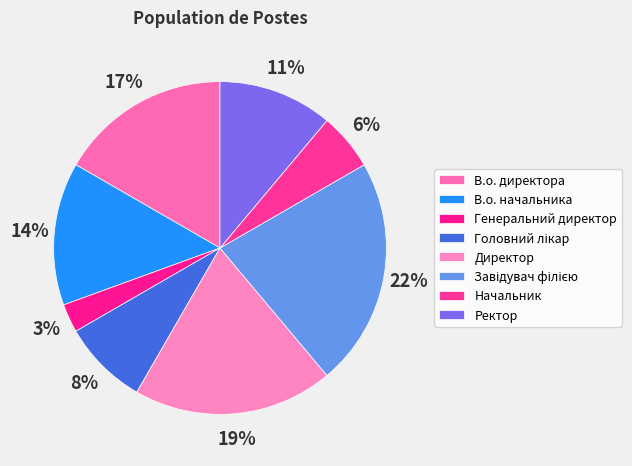

How many segments does this pie chart have?

8